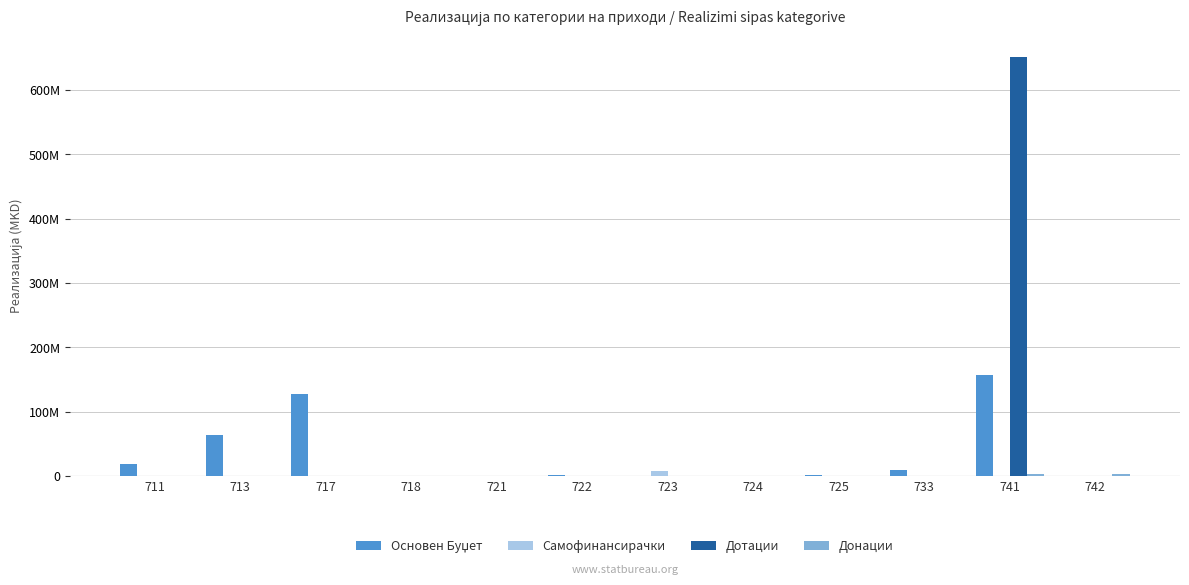

At 711, list the series in order from smallest to largest.

Самофинансирачки, Дотации, Донации, Основен Буџет